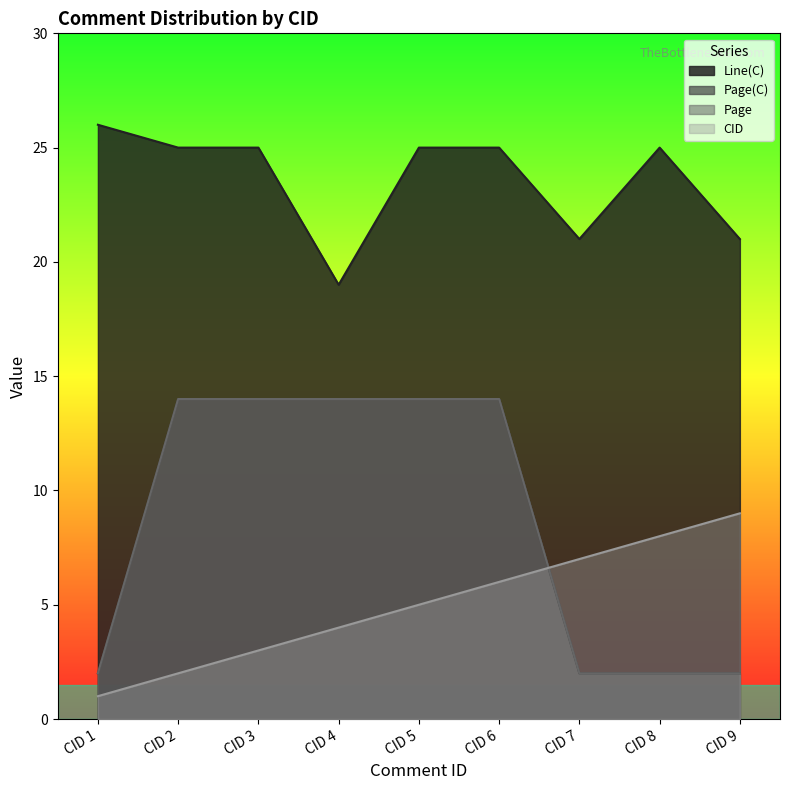

Where do CID and Page first cross each other?

CID 6 and CID 7